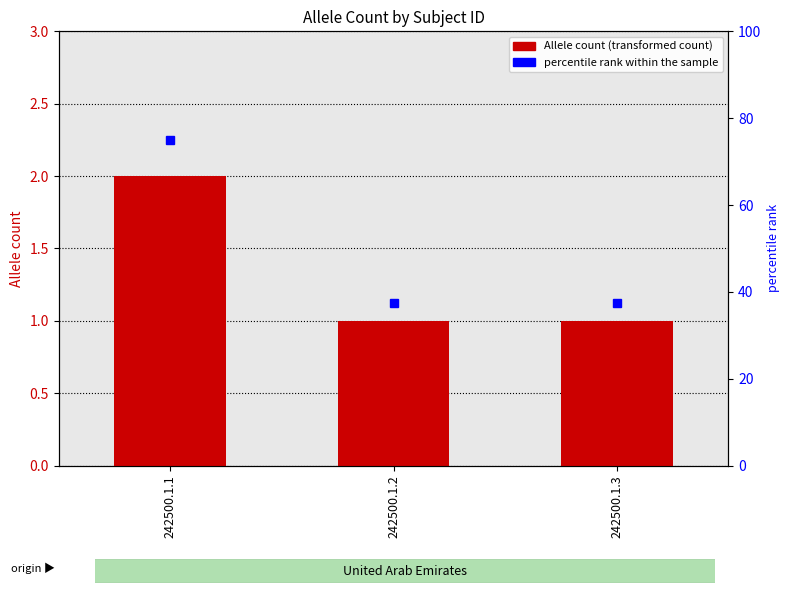

Rank the categories by value from lowest to highest.

242500.1.2, 242500.1.3, 242500.1.1